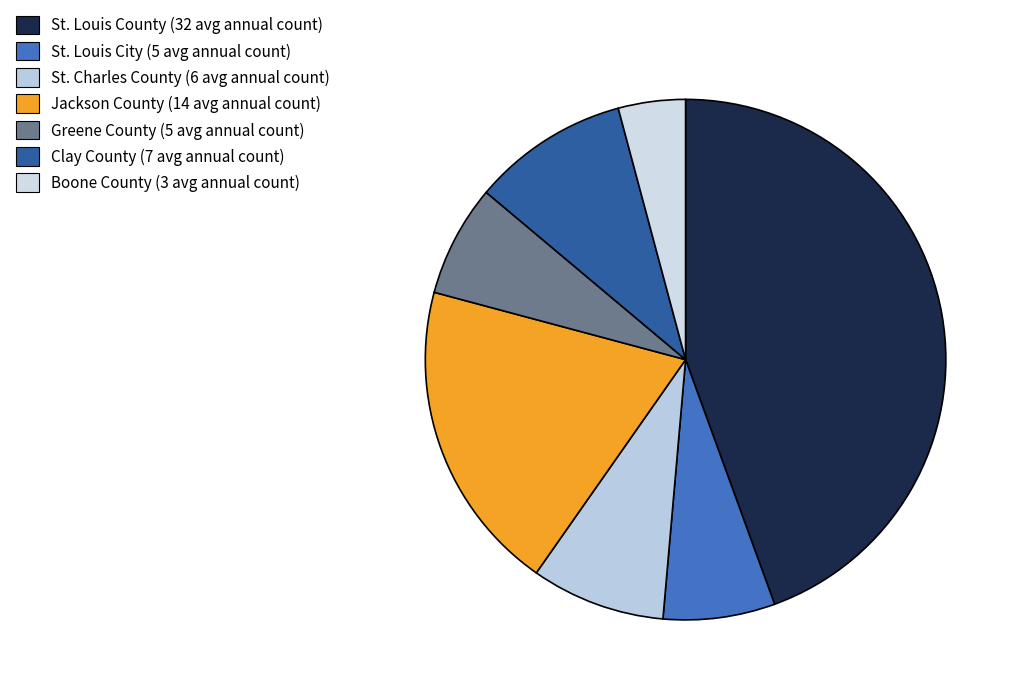

What is the total percentage of Jackson County and St. Charles County?

27.8%